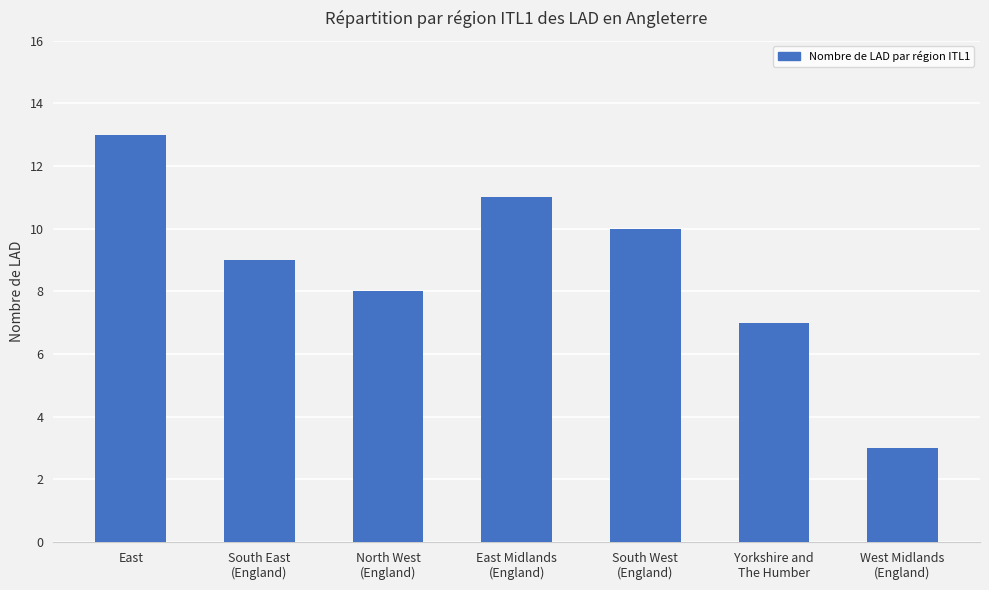

What is the label of the 7th bar from the right?

East